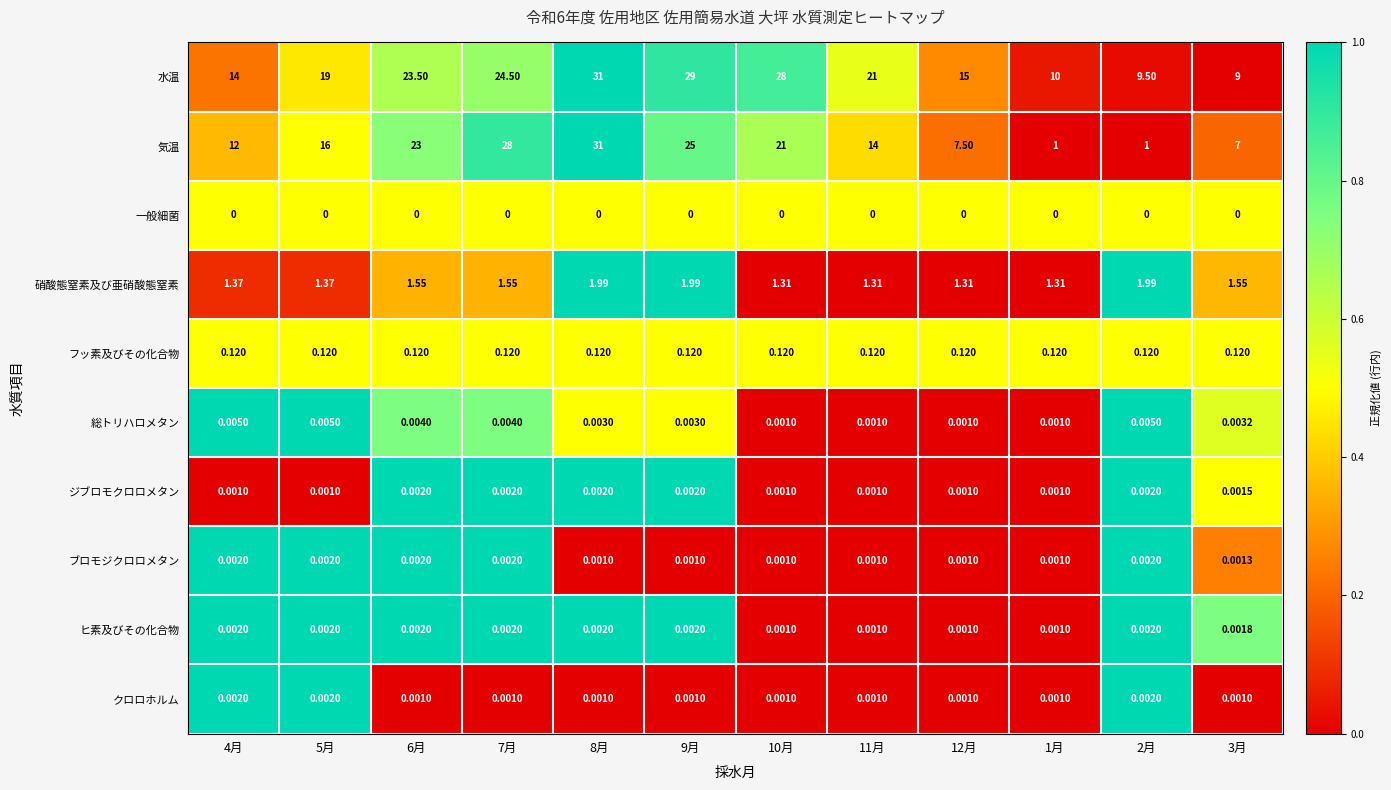

Which series has the largest total across all categories?

水温